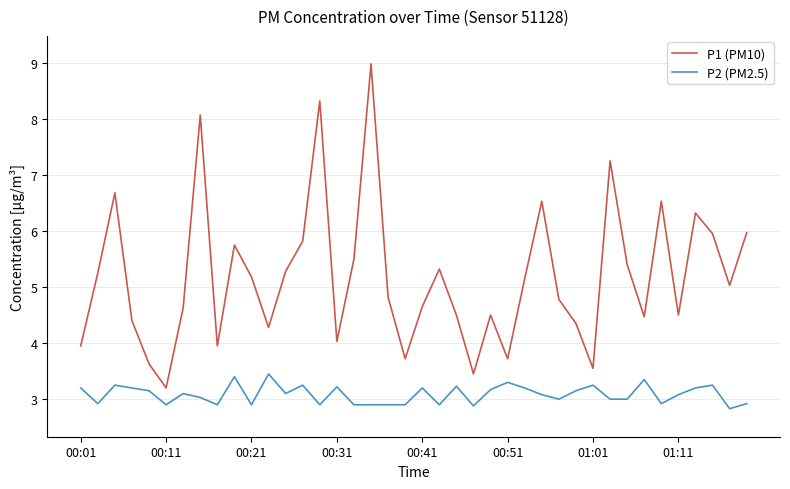

Does the chart display data point markers on the line(s)?

No